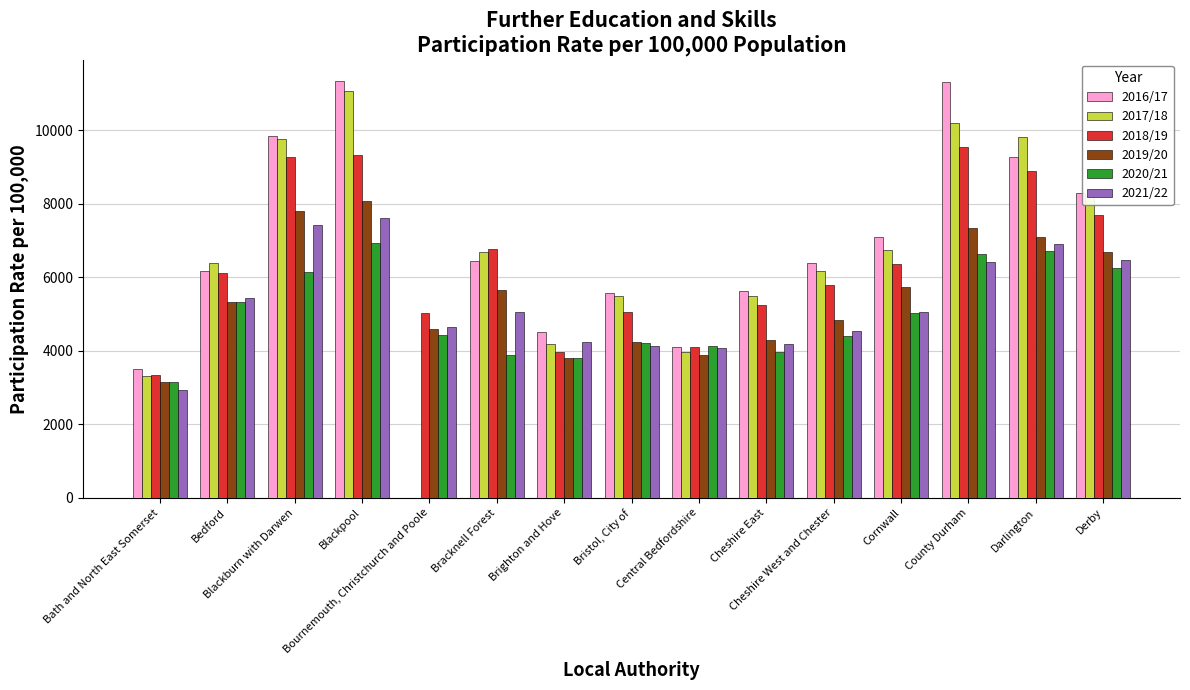

What is the maximum value shown in the chart?

11347